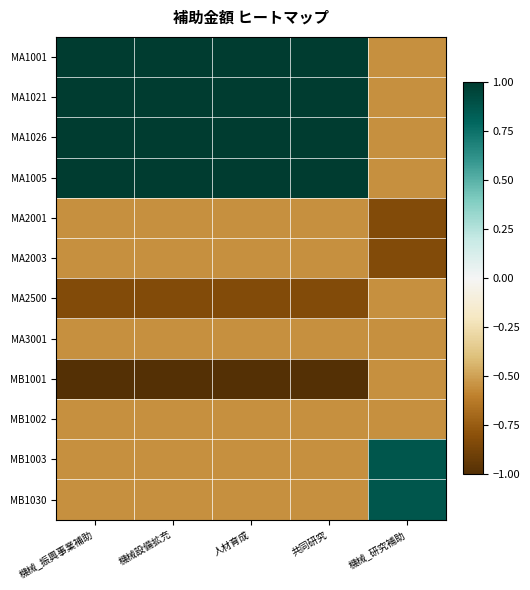

Reading right to left, transcribe all the data shown in this chart.

MA1001: 機械_研究補助=-0.5	共同研究=1.0	人材育成=1.0	機械設備拡充=1.0	機械_振興事業補助=1.0
MA1021: 機械_研究補助=-0.5	共同研究=1.0	人材育成=1.0	機械設備拡充=1.0	機械_振興事業補助=1.0
MA1026: 機械_研究補助=-0.5	共同研究=1.0	人材育成=1.0	機械設備拡充=1.0	機械_振興事業補助=1.0
MA1005: 機械_研究補助=-0.5	共同研究=1.0	人材育成=1.0	機械設備拡充=1.0	機械_振興事業補助=1.0
MA2001: 機械_研究補助=-0.8	共同研究=-0.5	人材育成=-0.5	機械設備拡充=-0.5	機械_振興事業補助=-0.5
MA2003: 機械_研究補助=-0.8	共同研究=-0.5	人材育成=-0.5	機械設備拡充=-0.5	機械_振興事業補助=-0.5
MA2500: 機械_研究補助=-0.5	共同研究=-0.8	人材育成=-0.8	機械設備拡充=-0.8	機械_振興事業補助=-0.8
MA3001: 機械_研究補助=-0.5	共同研究=-0.5	人材育成=-0.5	機械設備拡充=-0.5	機械_振興事業補助=-0.5
MB1001: 機械_研究補助=-0.5	共同研究=-1.0	人材育成=-1.0	機械設備拡充=-1.0	機械_振興事業補助=-1.0
MB1002: 機械_研究補助=-0.5	共同研究=-0.5	人材育成=-0.5	機械設備拡充=-0.5	機械_振興事業補助=-0.5
MB1003: 機械_研究補助=0.9	共同研究=-0.5	人材育成=-0.5	機械設備拡充=-0.5	機械_振興事業補助=-0.5
MB1030: 機械_研究補助=0.9	共同研究=-0.5	人材育成=-0.5	機械設備拡充=-0.5	機械_振興事業補助=-0.5